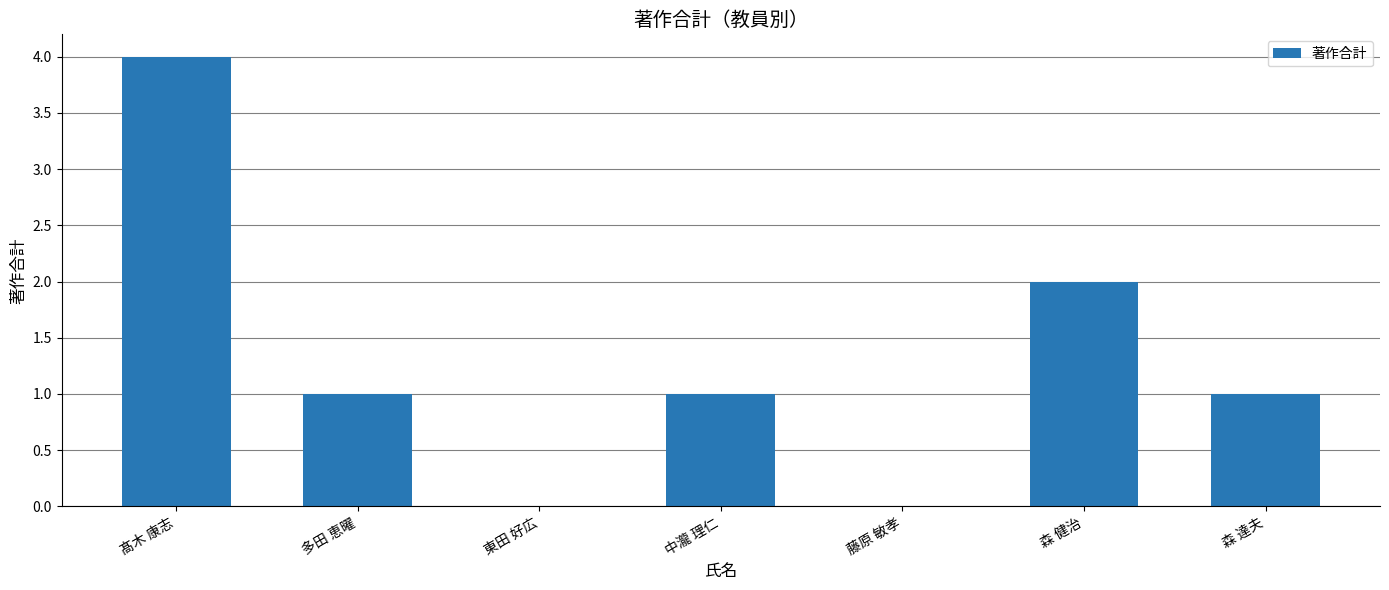

Which has a higher value, 中瀧 理仁 or 東田 好広?

中瀧 理仁